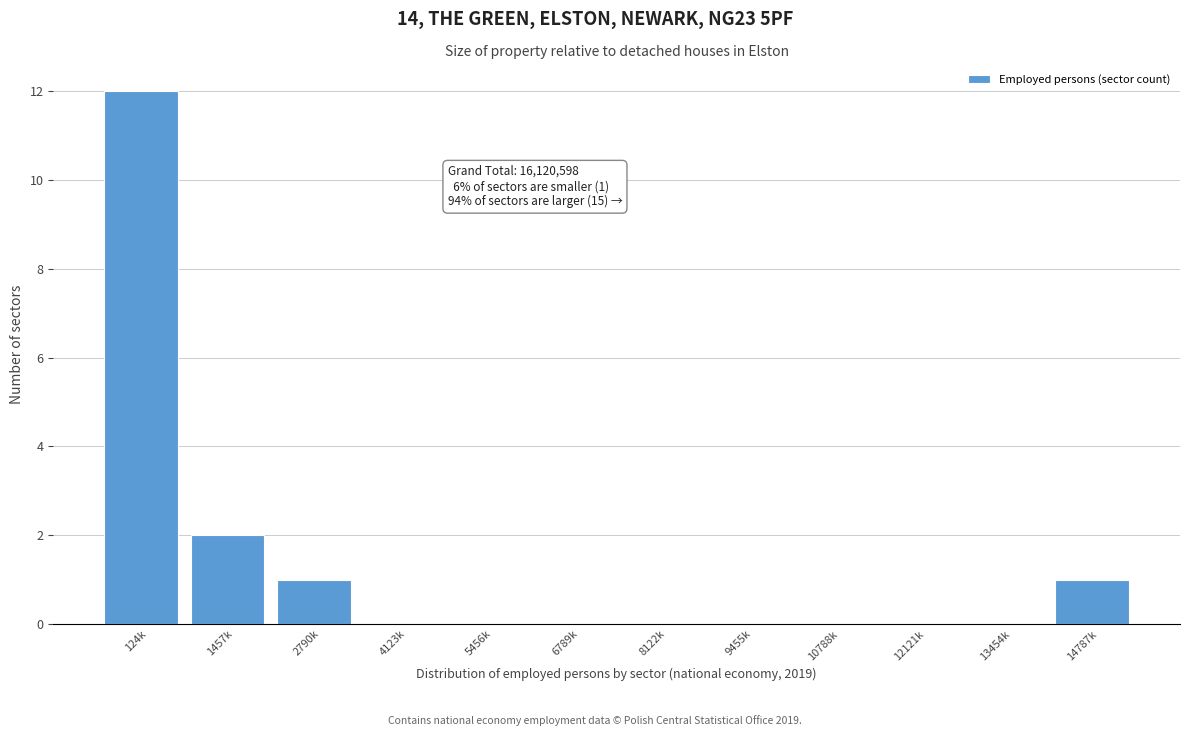

Reading right to left, what are all the values shown in this chart?

14787k=1	13454k=0	12121k=0	10788k=0	9455k=0	8122k=0	6789k=0	5456k=0	4123k=0	2790k=1	1457k=2	124k=12